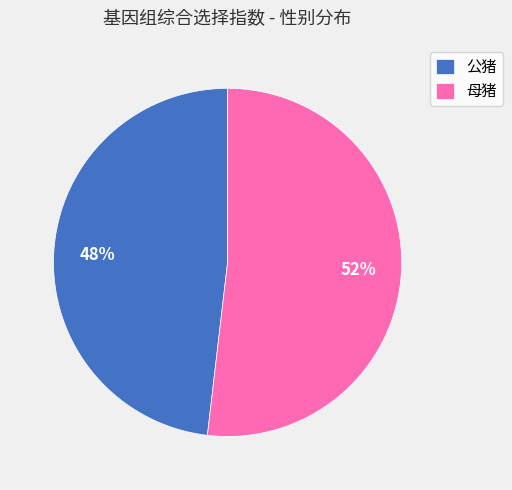

Combined, do 母猪 and 公猪 account for over 50%?

Yes